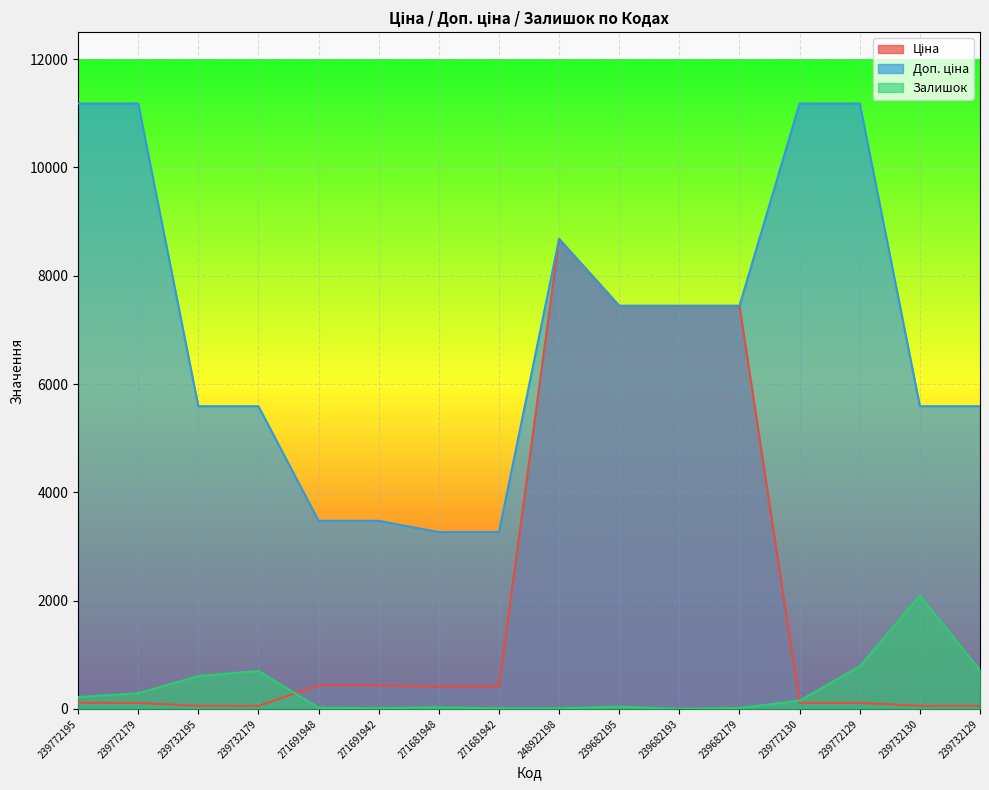

Reading right to left, list all the values displayed in this chart.

Ціна: 55.9	55.9	111.8	111.8	7444.6	7444.6	7444.6	8679.5	408.2	408.2	434.3	434.3	55.9	55.9	111.8	111.8
Доп. ціна: 5591.0	5591.0	11182.0	11182.0	7444.6	7444.6	7444.6	8679.5	3265.8	3265.8	3474.1	3474.1	5591.0	5591.0	11182.0	11182.0
Залишок: 714.0	2093.0	786.0	153.0	17.0	0.0	41.0	11.0	10.0	30.0	13.0	22.0	702.0	606.0	290.0	218.0